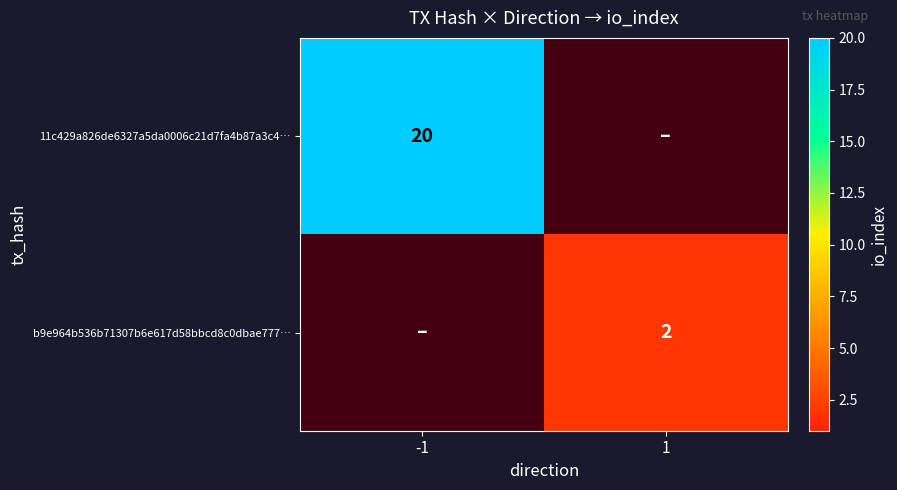

The value of b9e964b536b71307b6e617d58bbcd8c0dbae777… at 1 is 1. True or false?

False